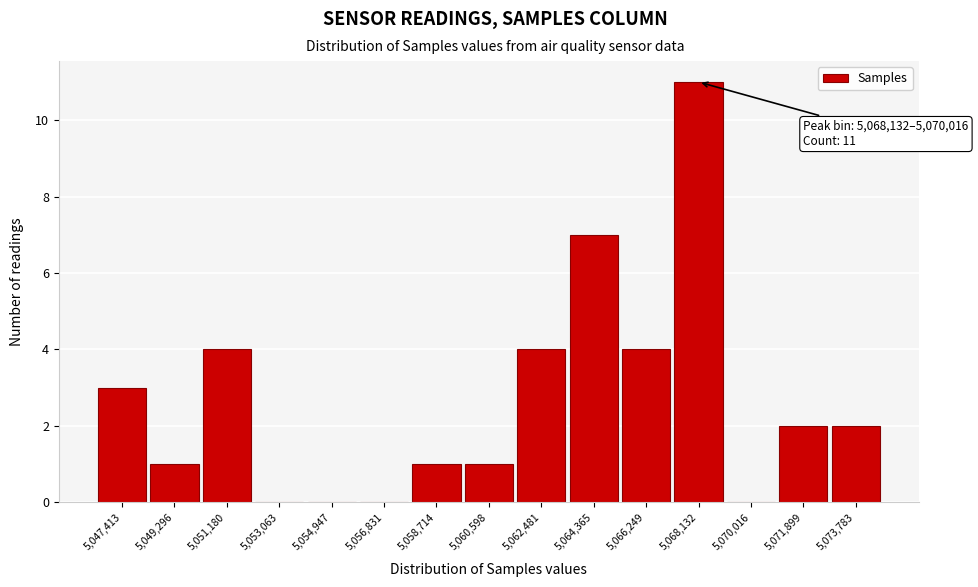

Reading left to right, what are all the values shown in this chart?

5,047,413=3	5,049,296=1	5,051,180=4	5,053,063=0	5,054,947=0	5,056,831=0	5,058,714=1	5,060,598=1	5,062,481=4	5,064,365=7	5,066,249=4	5,068,132=11	5,070,016=0	5,071,899=2	5,073,783=2